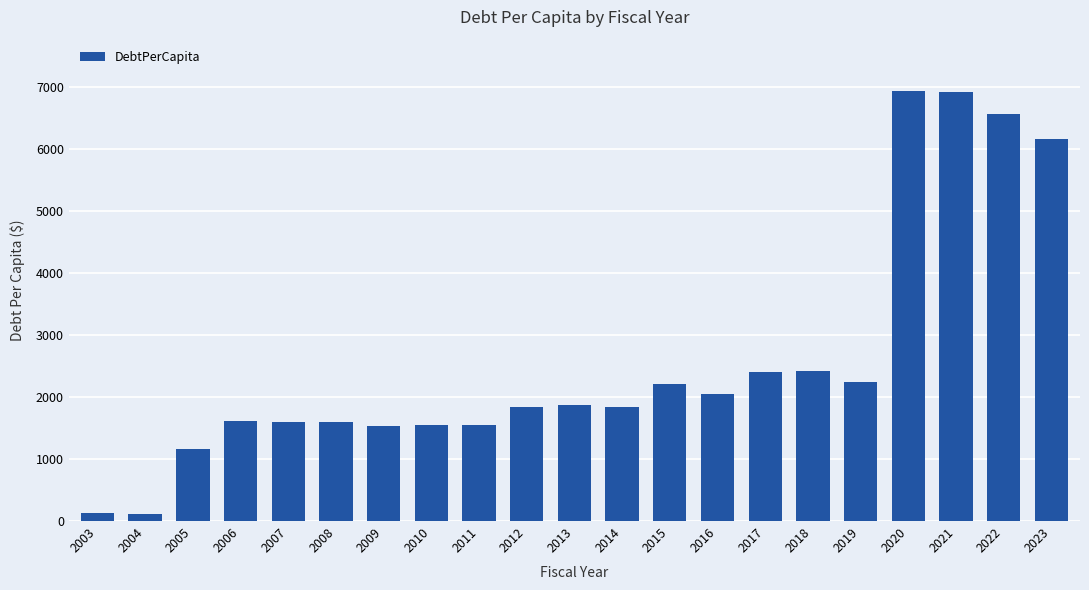

What is the greatest value displayed?

6932.6